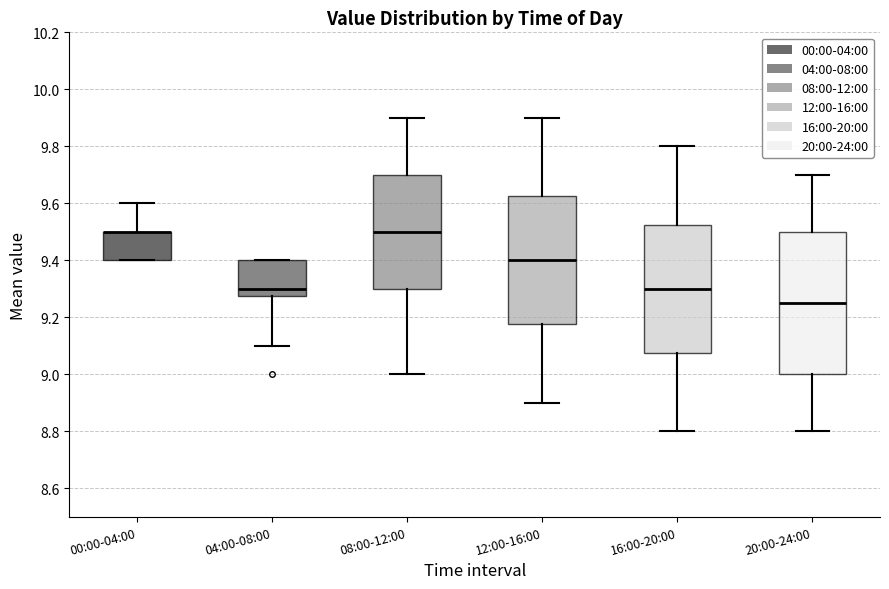

Comparing the boxes themselves (not the whiskers), which one is the tallest?

20:00-24:00